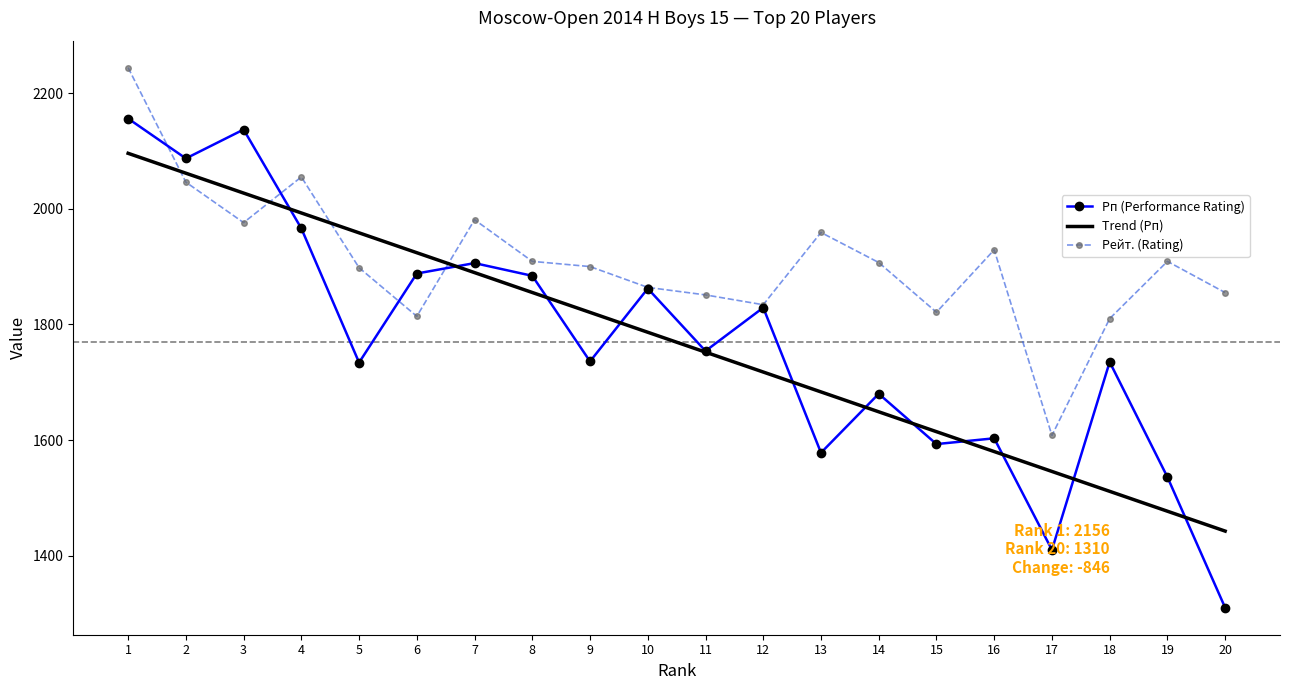

Where is the first local minimum for Рейт. (Rating)?

3